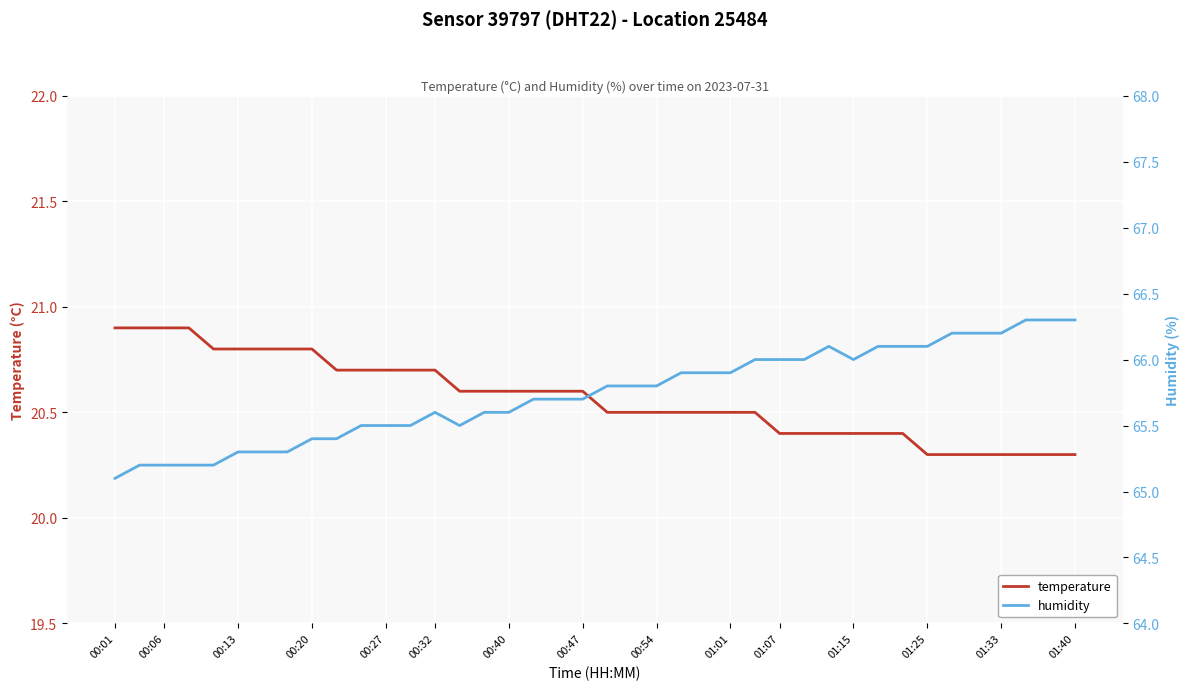

What is the maximum value for temperature?

20.9